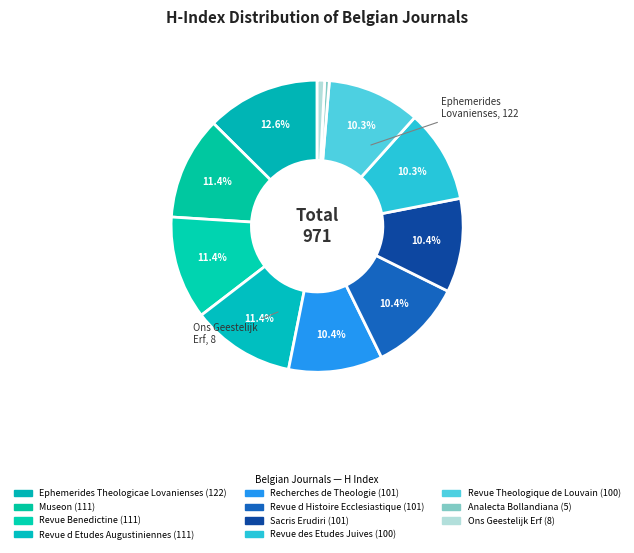

How many slices are in this pie chart?

11